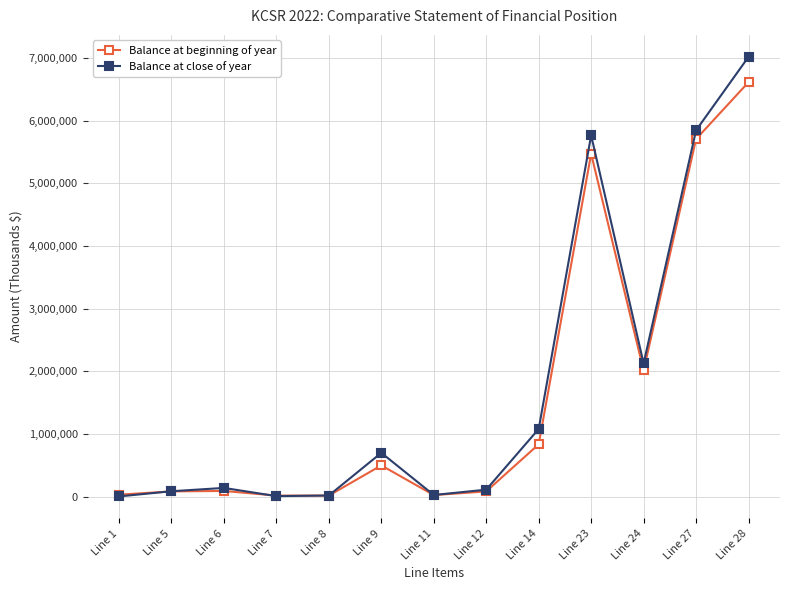

What is the greatest value displayed?

7017980